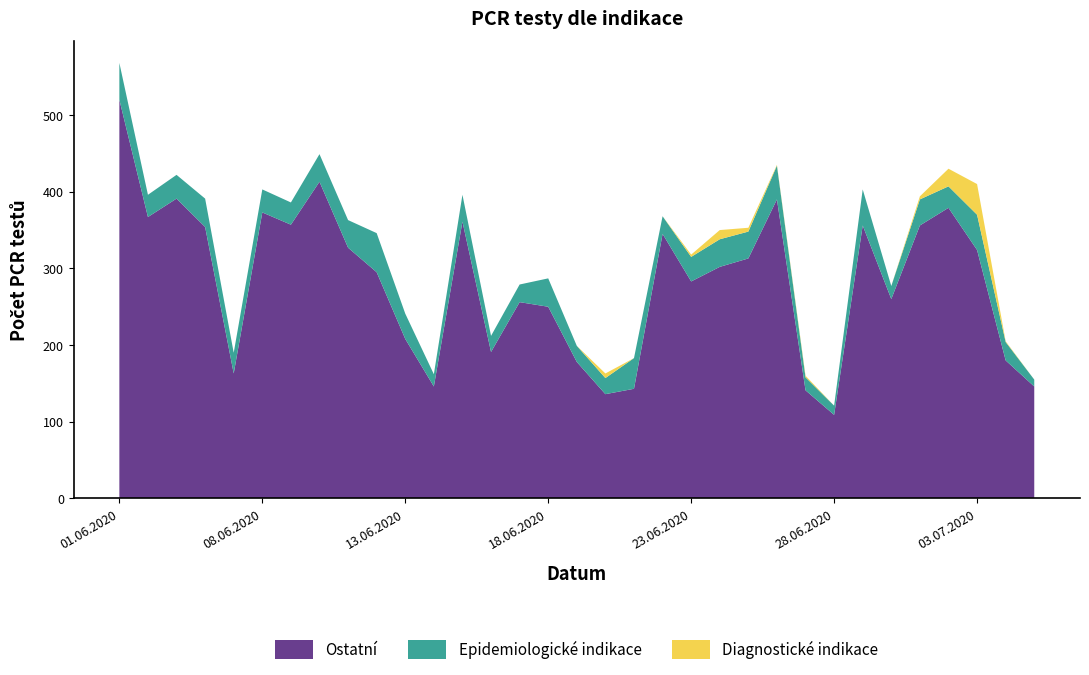

At which category is the sum across all series the highest?

01.06.2020